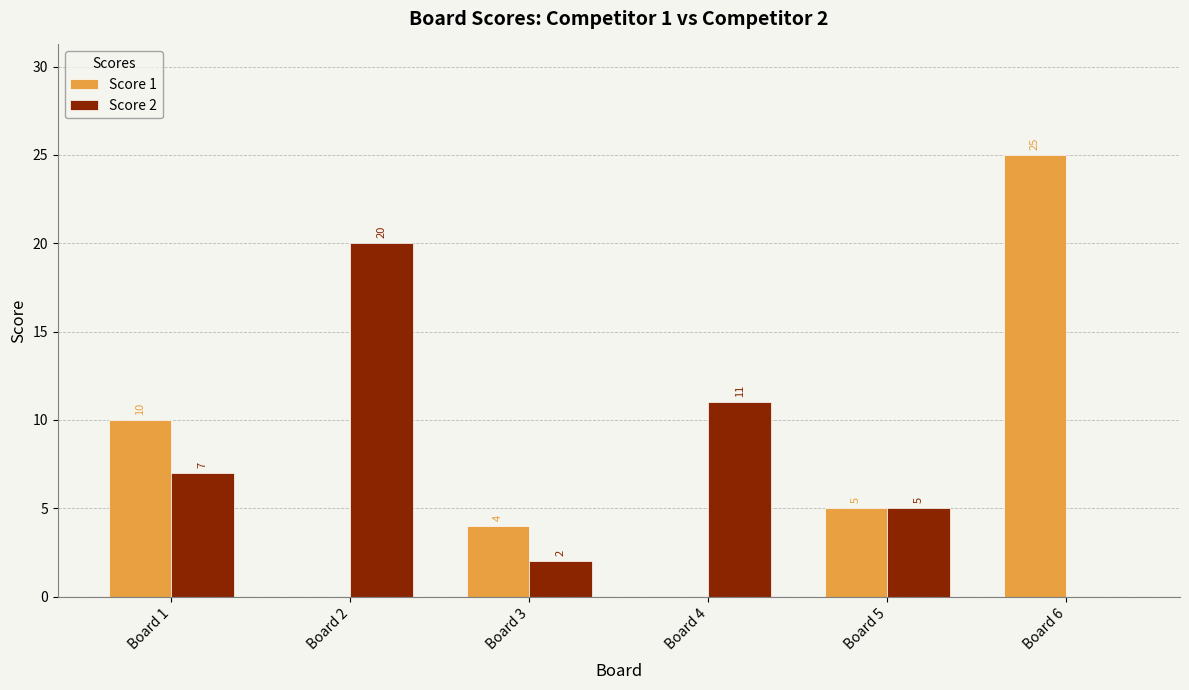

At which label does Score 1 reach its peak?

Board 6